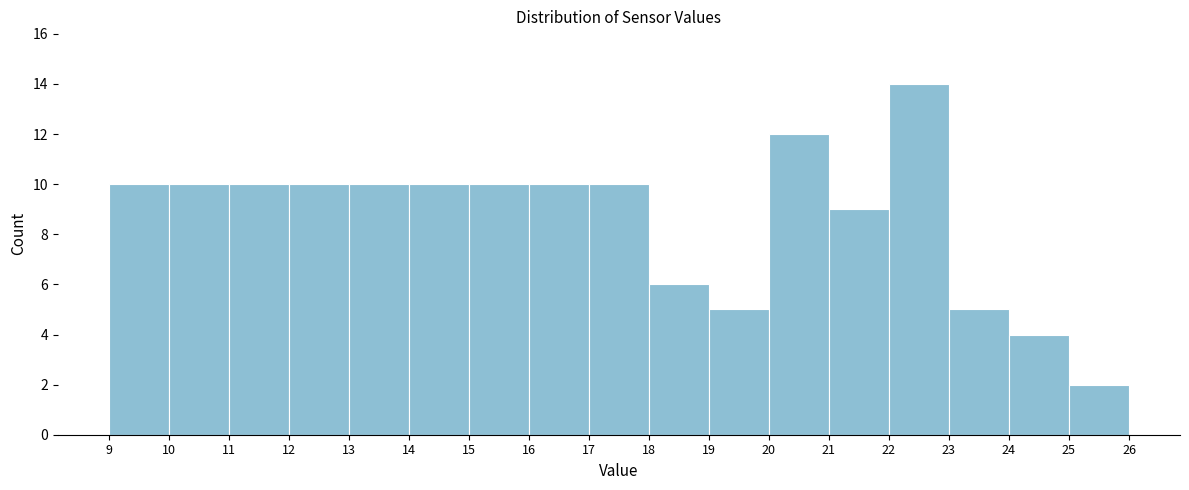

Which range on the x-axis has the tallest bar?

22 to 23